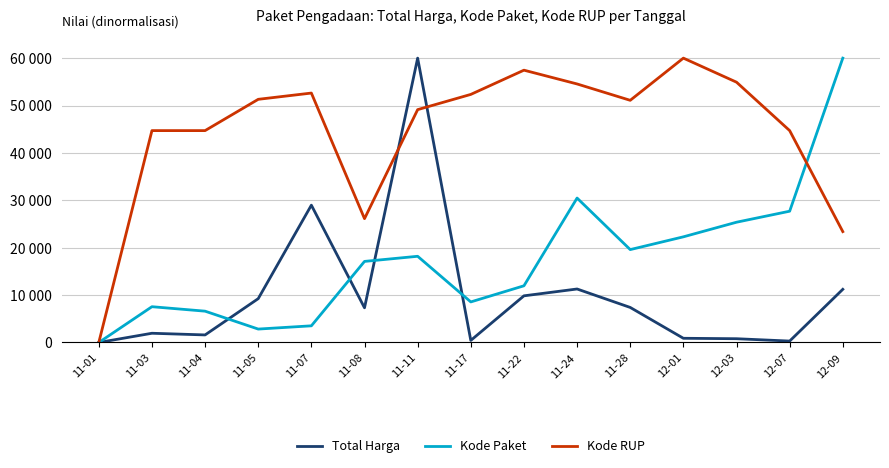

Is the value of Kode RUP at 12-03 greater than the value of Total Harga at 11-01?

Yes